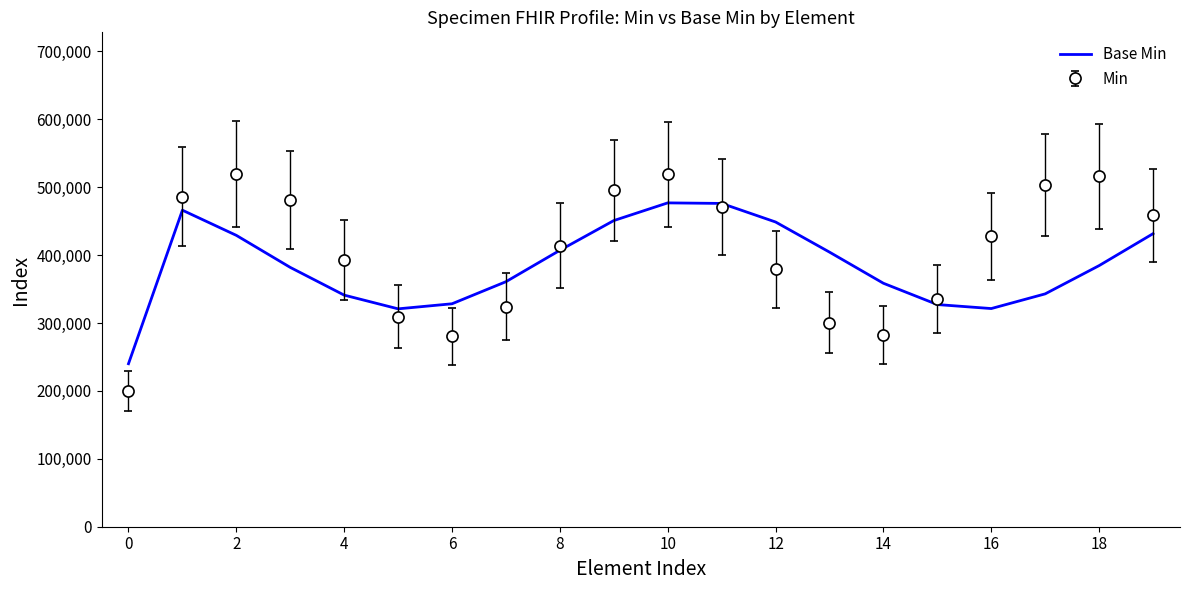

Rank the series by their maximum value, from highest to lowest.

Min, Base Min